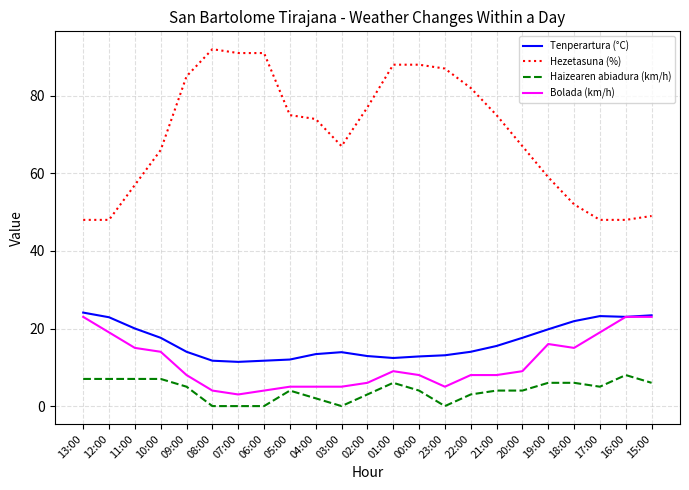

What is the spread (max minus min) of values at 16:00?

40.0